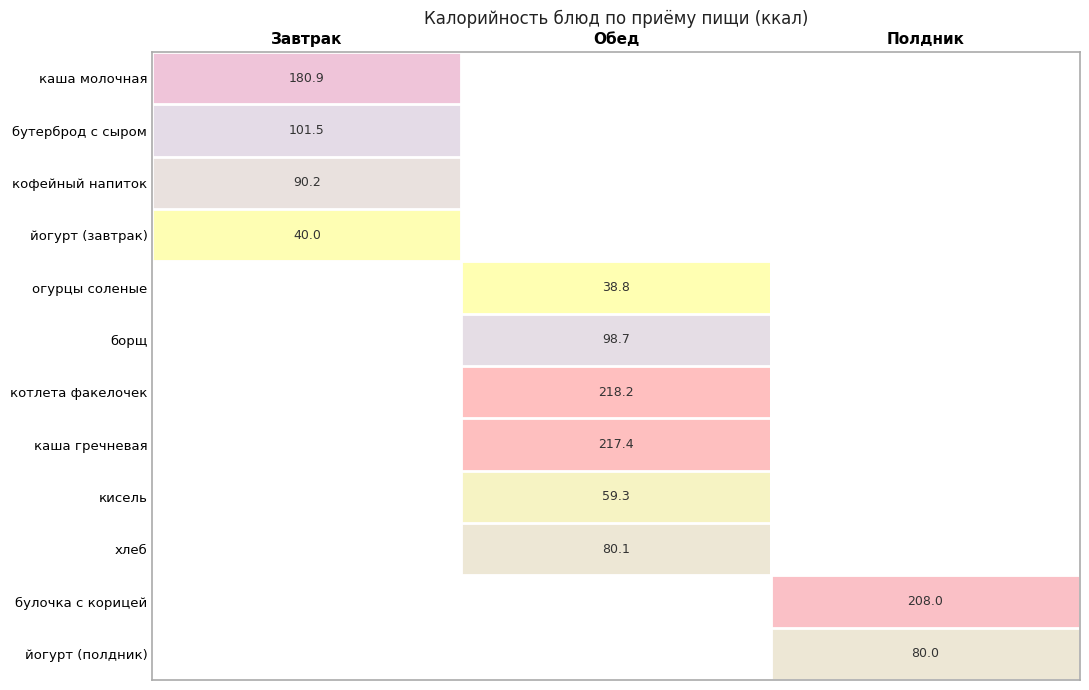

The value of борщ at Обед is 172.3. True or false?

False